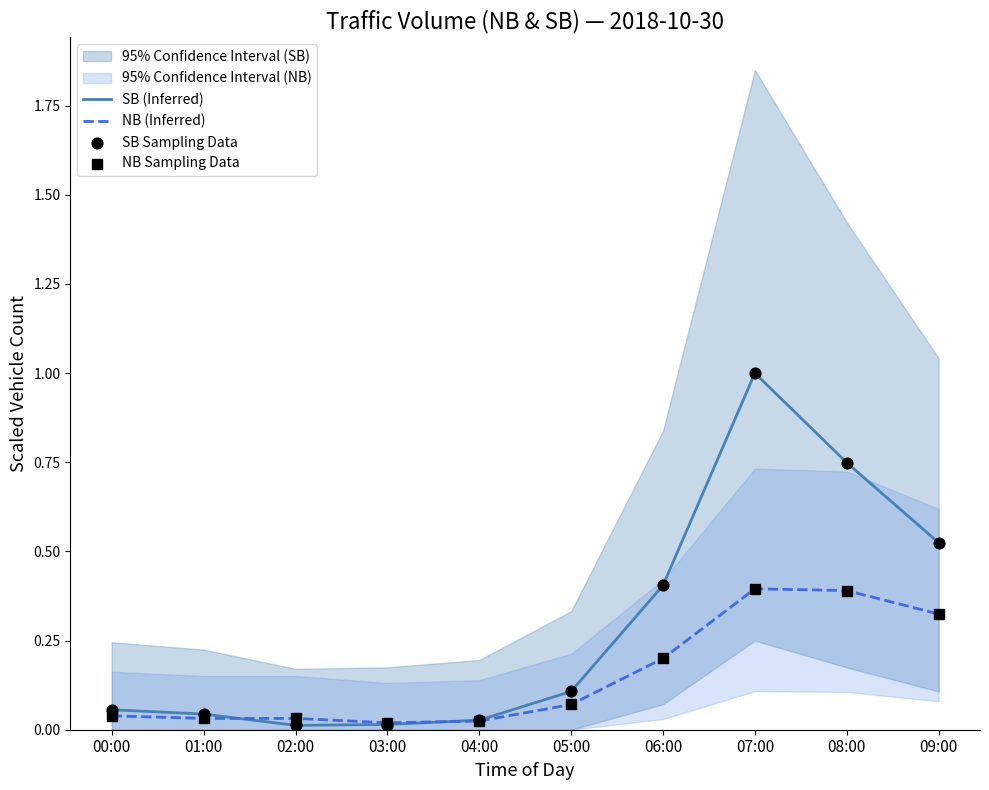

What are all the series names shown in the legend?

SB (Inferred), NB (Inferred), SB Sampling Data, NB Sampling Data